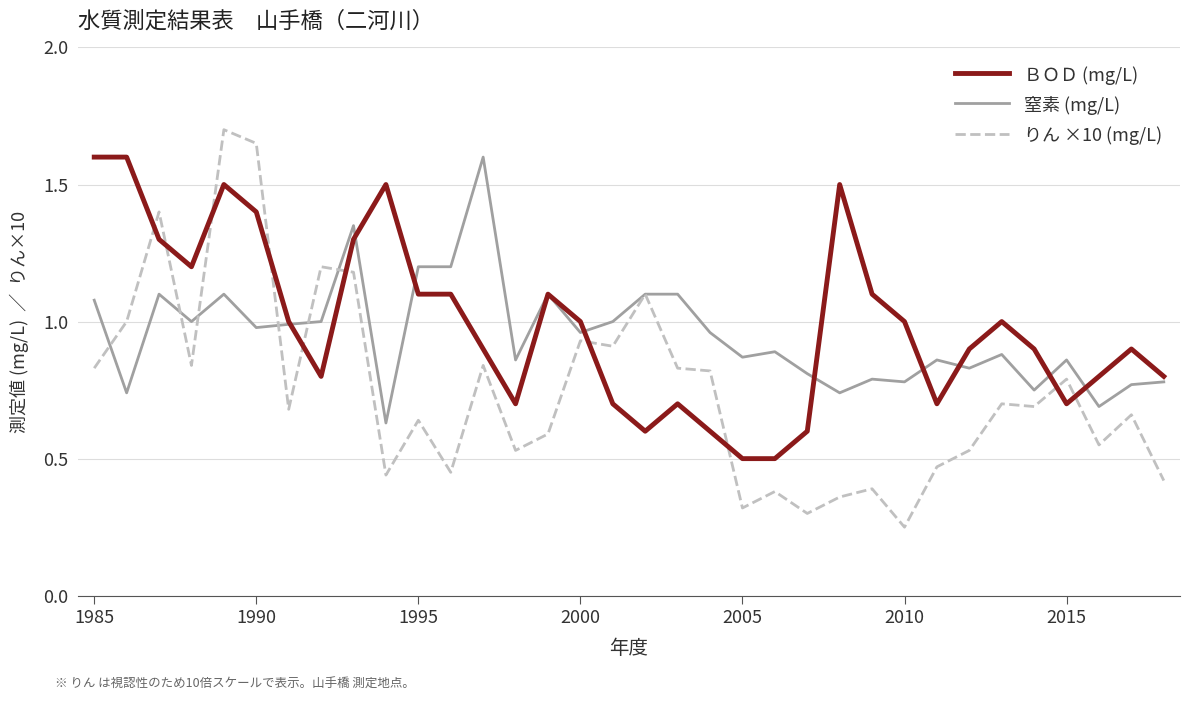

How many times do りん ×10 (mg/L) and ＢＯＤ (mg/L) cross each other?

10